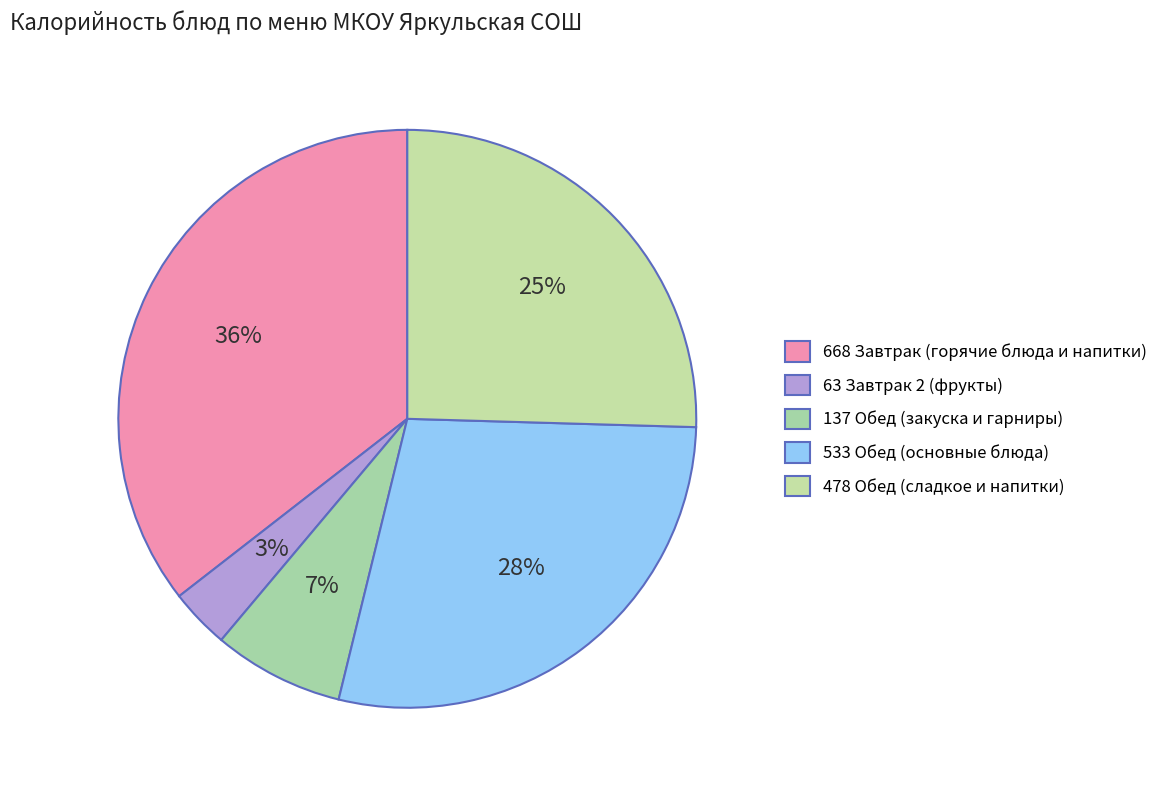

Rank the categories by value from lowest to highest.

63 Завтрак 2 (фрукты), 137 Обед (закуска и гарниры), 478 Обед (сладкое и напитки), 533 Обед (основные блюда), 668 Завтрак (горячие блюда и напитки)